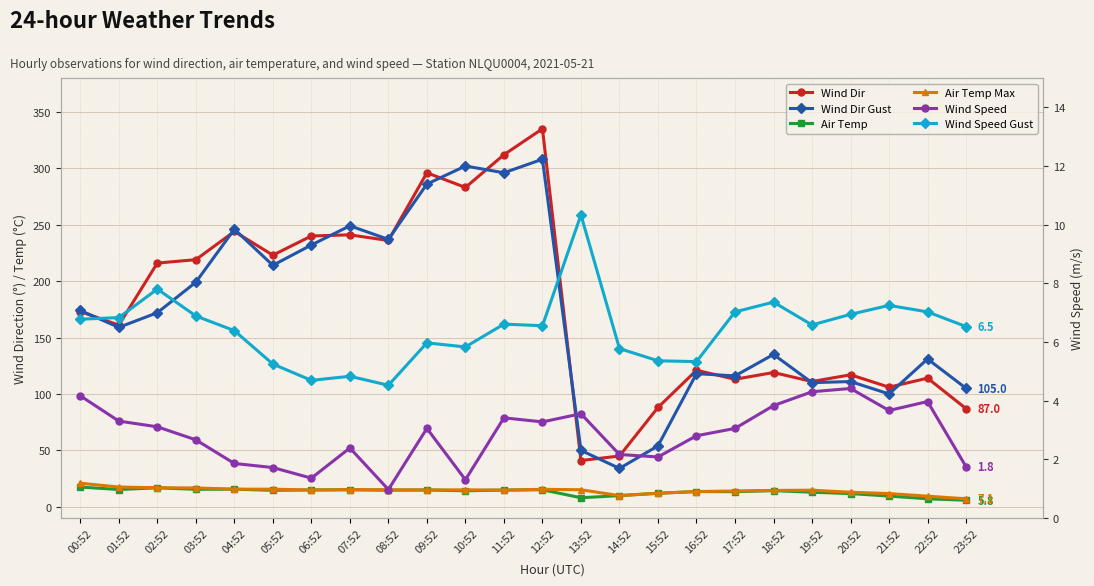

What is the total value across all series at 00:52?

396.3